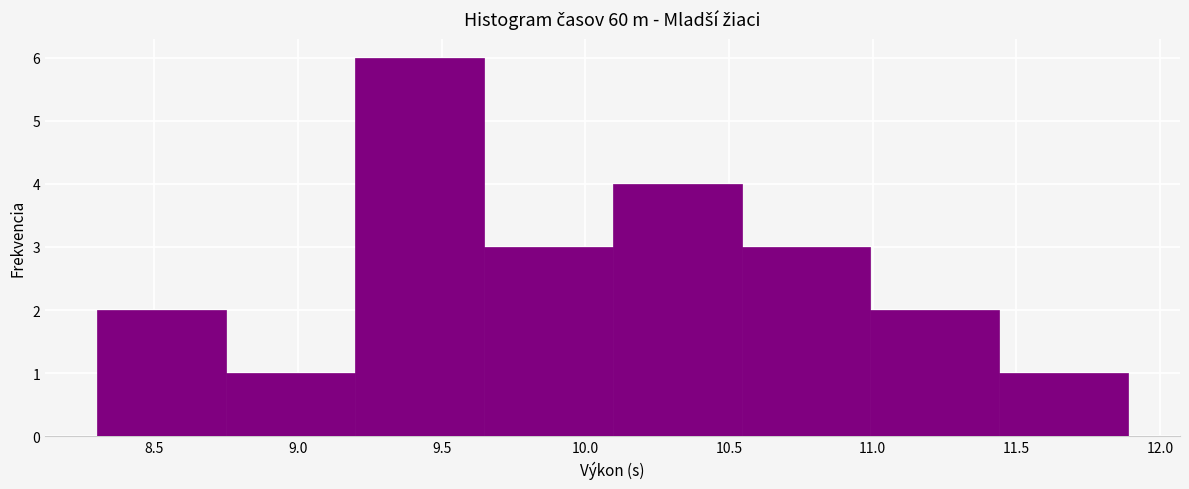

Reading left to right, transcribe this chart: for each bar, give the range it covers on the x-axis and its height. Neither the bar edges nor the heights are printed on the chart, so give them approximately, as read against the axes.

8.30 to 8.75: 2
8.75 to 9.20: 1
9.20 to 9.65: 6
9.65 to 10.10: 3
10.10 to 10.55: 4
10.55 to 11.00: 3
11.00 to 11.45: 2
11.45 to 11.90: 1